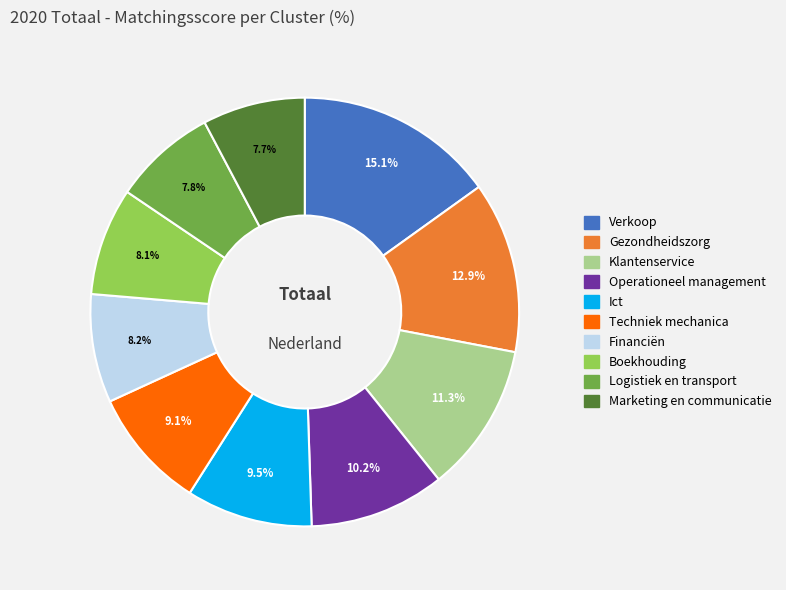

To the nearest percent, what percentage of the pie is Gezondheidszorg?

13%